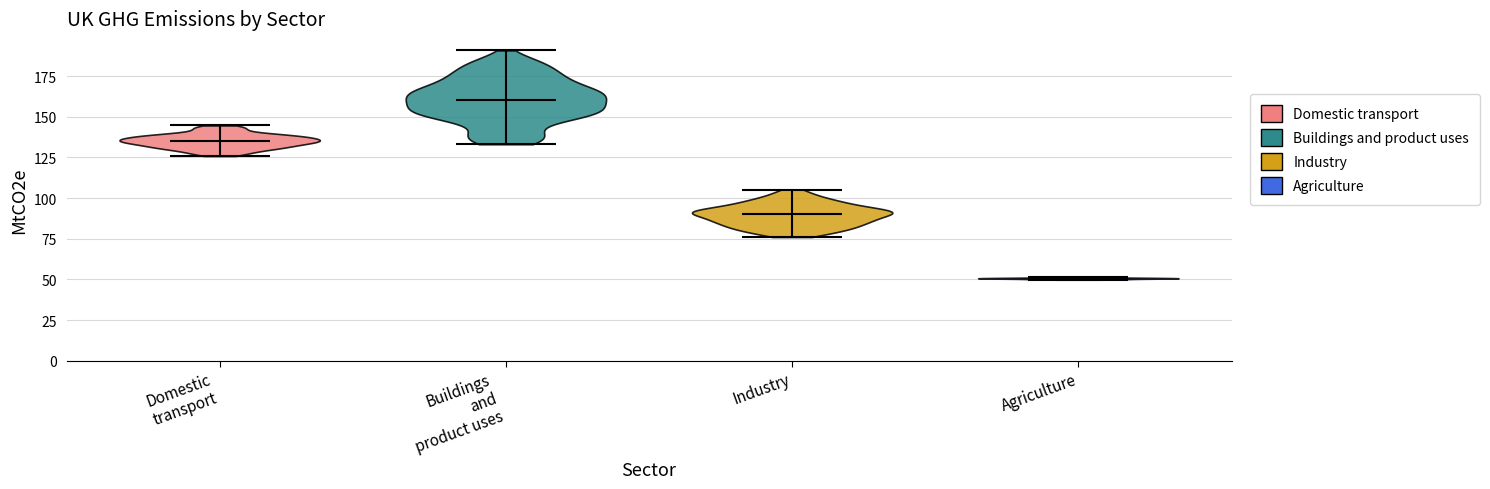

Reading left to right, read every violin against the y-axis: where its median line is, and the lowest and highest points it reaches. The values are not printed on the chart, so give them approximately, as read against the axis.

Domestic transport: median line 135, lowest point 125, highest point 145
Buildings and product uses: median line 160, lowest point 135, highest point 190
Industry: median line 90, lowest point 75, highest point 105
Agriculture: median line 50, lowest point 50, highest point 50